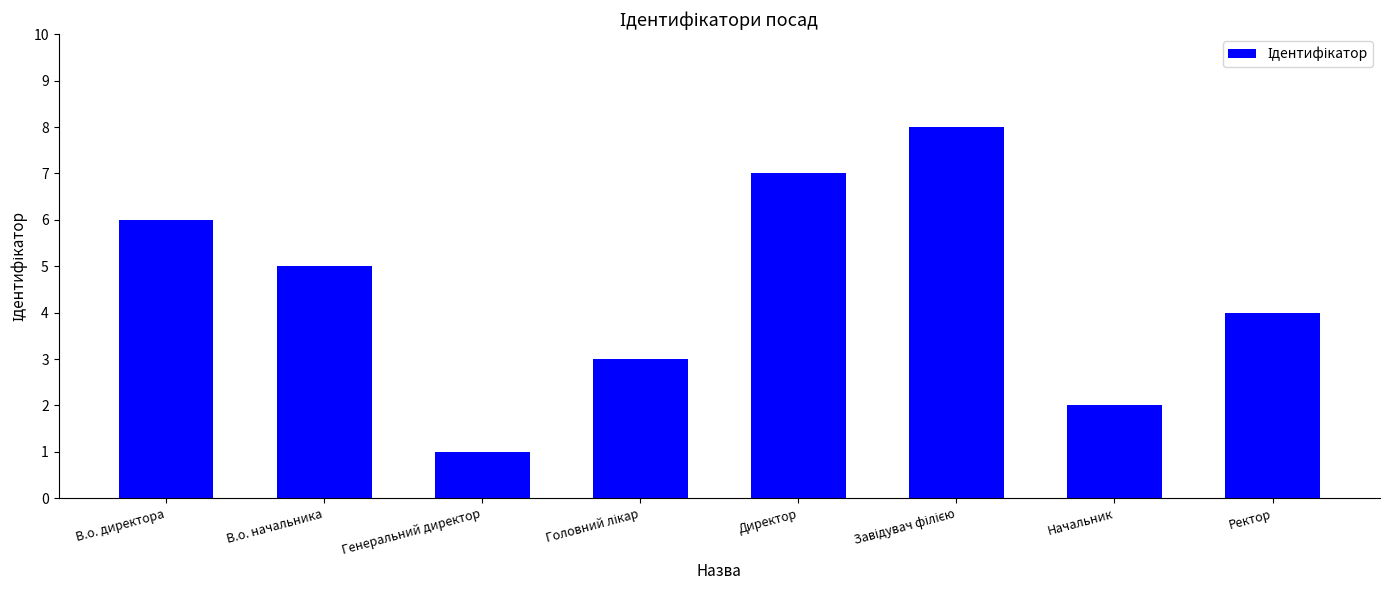

At which category does the chart reach its minimum across all series?

Генеральний директор